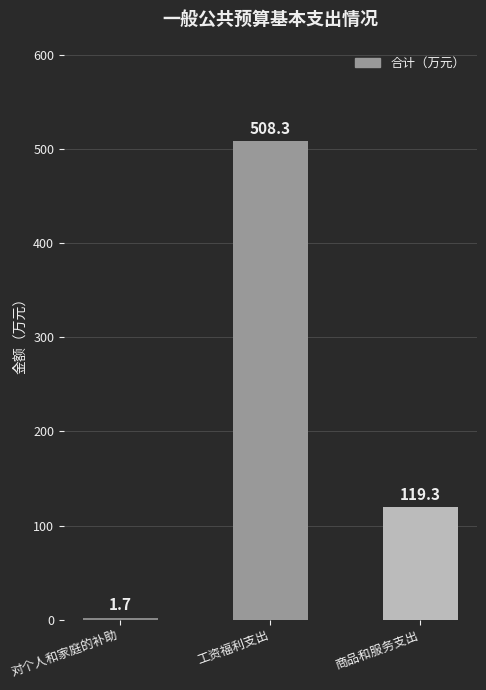

Are the bars horizontal?

No